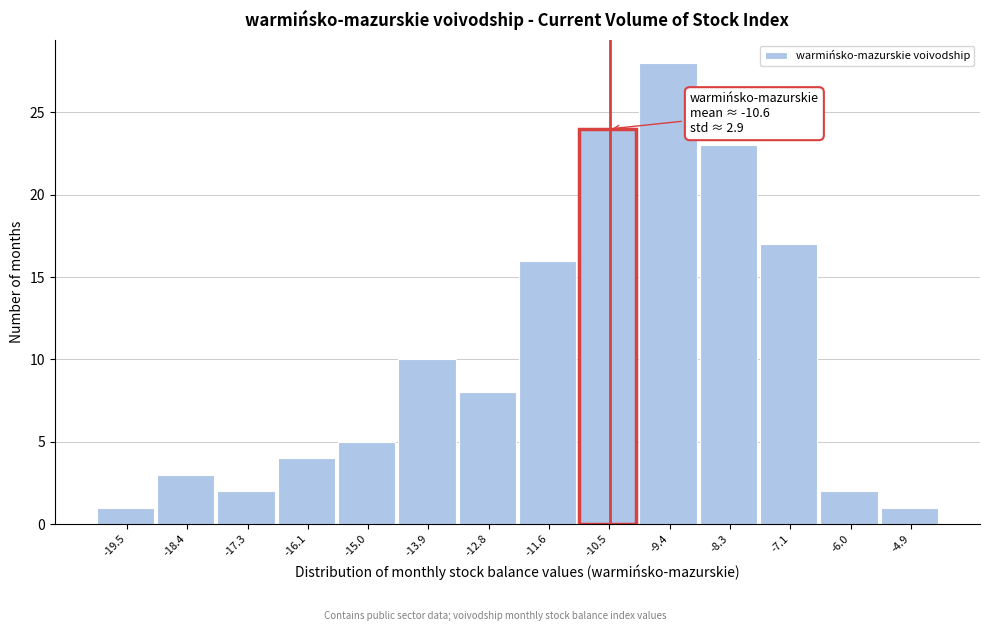

Which range on the x-axis has the tallest bar?

-10.0 to -8.8